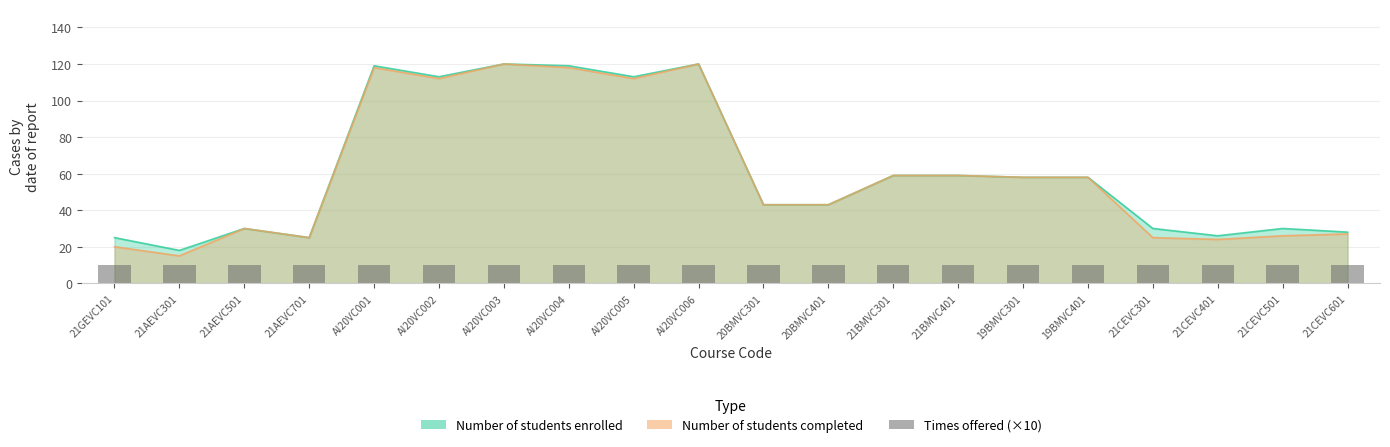

At which label does Number of students enrolled first exceed 58?

AI20VC001